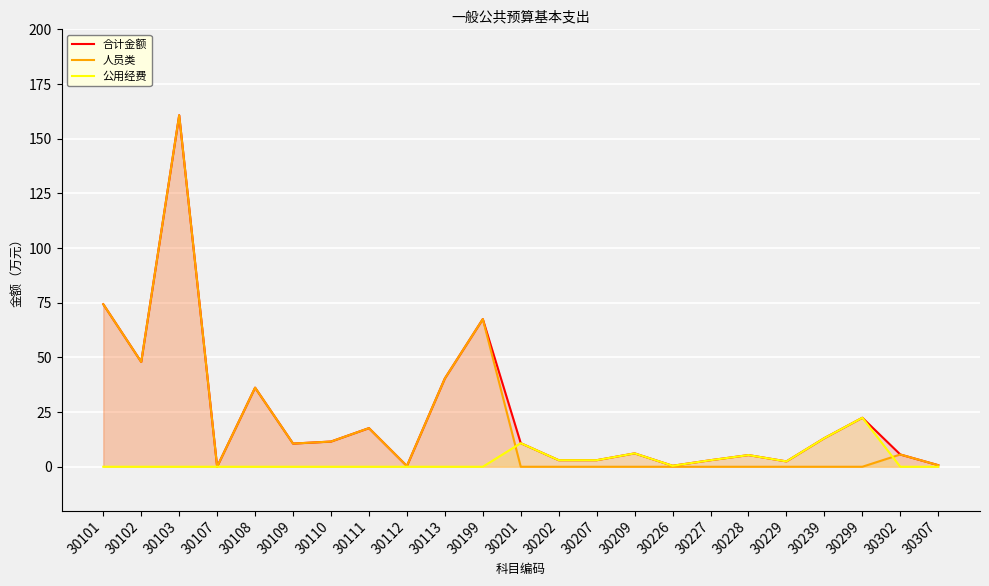

At which category does 公用经费 reach its first local valley?

30226